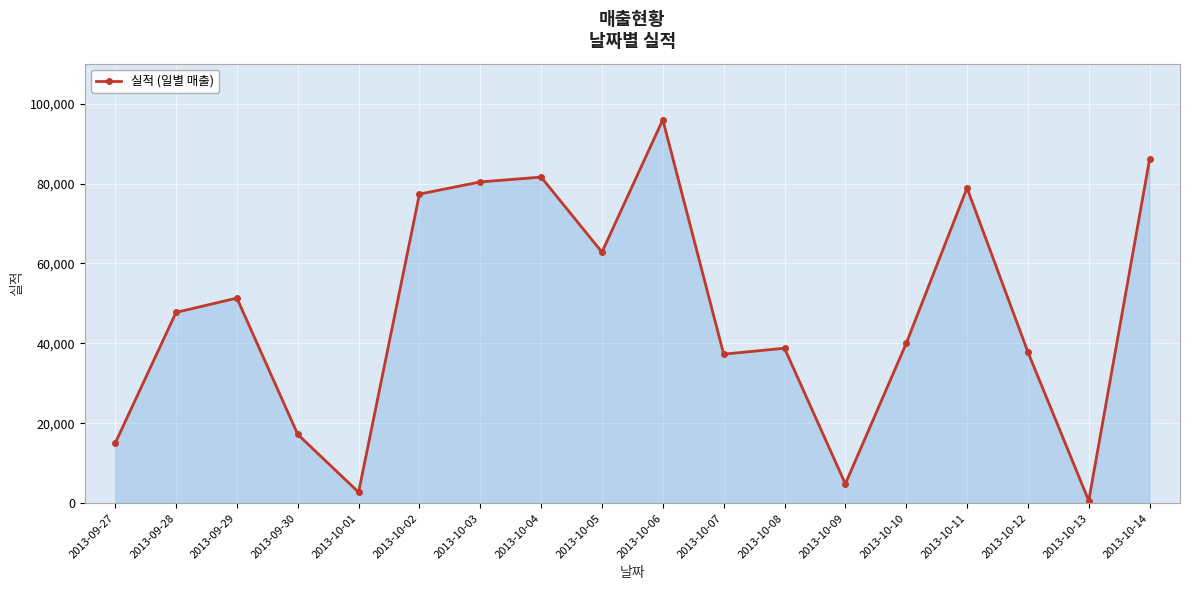

How many interior local valleys (lower than both neighbors) does the data have?

5